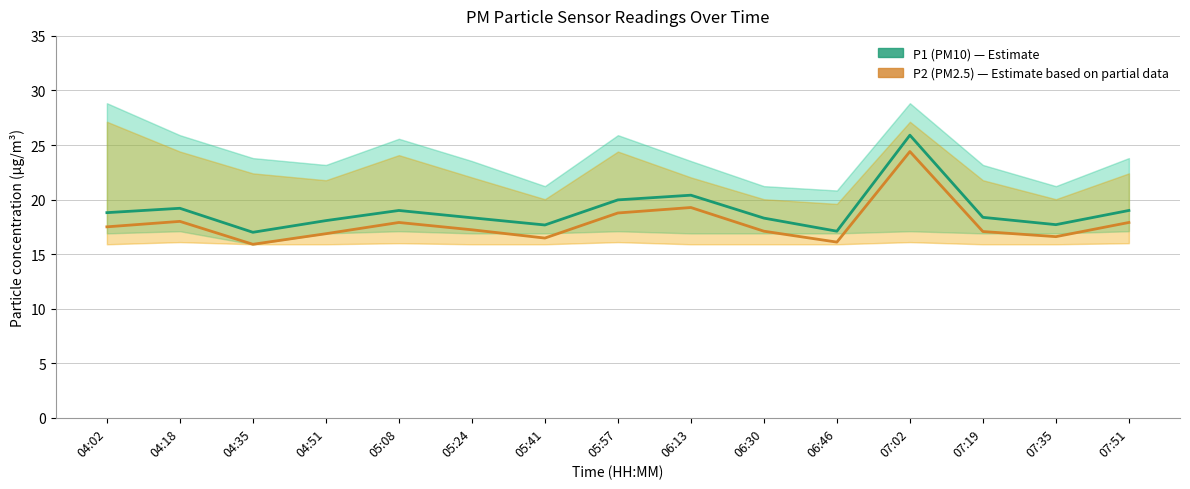

How many values in the P1 (PM10) series exceed 18?

11